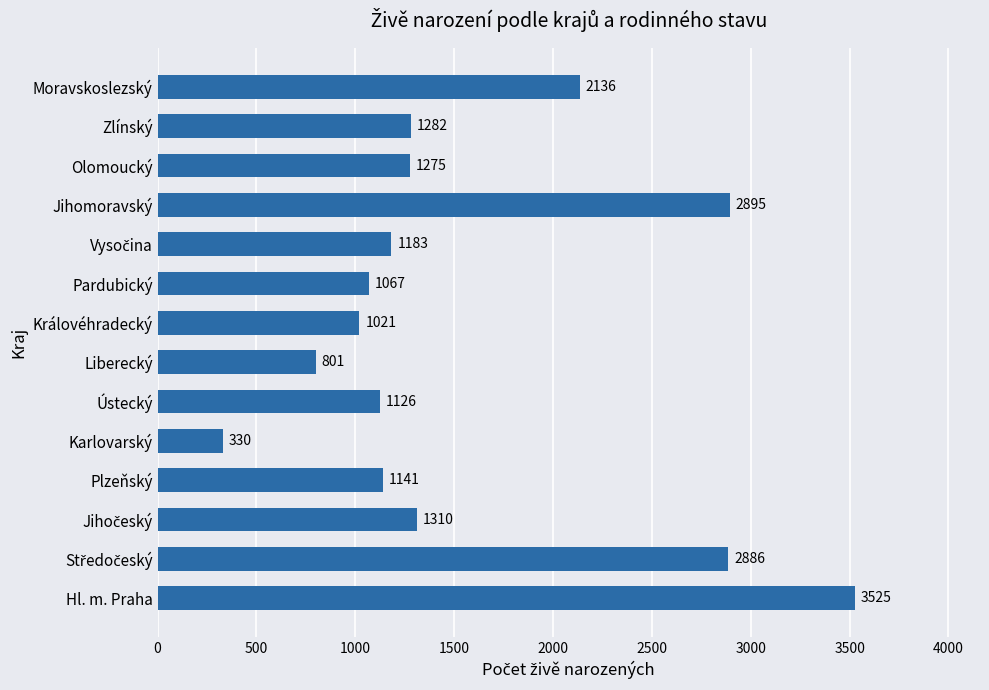

How many distinct data groups are displayed?

1